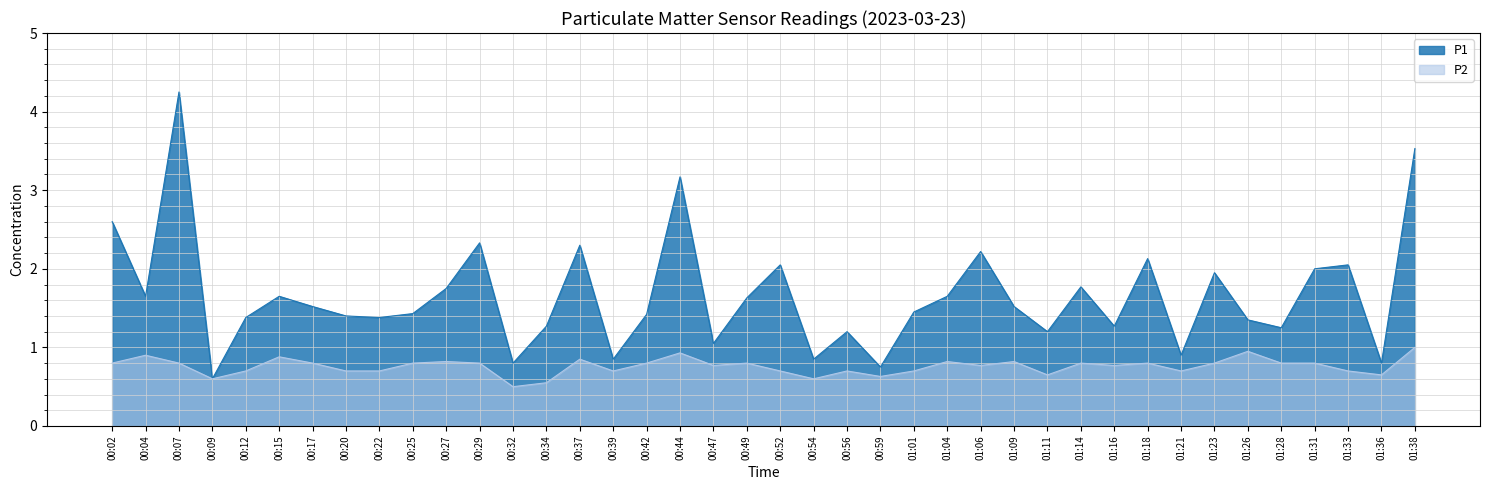

Where is P1 nearest to the value 2?

01:31